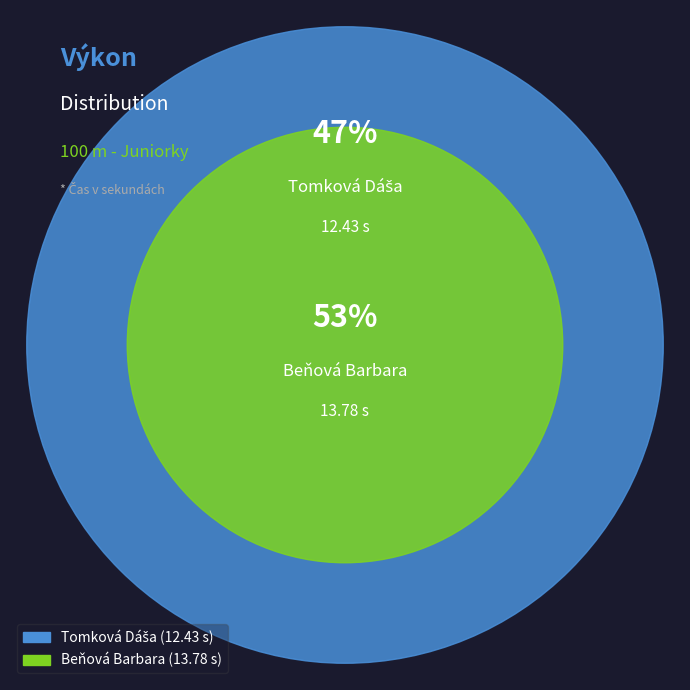

To the nearest percent, what portion does Tomková Dáša represent?

47%